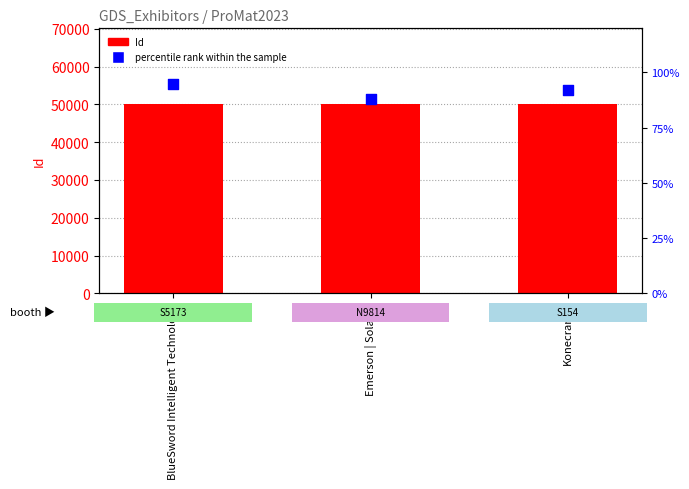

At how many categories does at least one series exceed 32302?

3